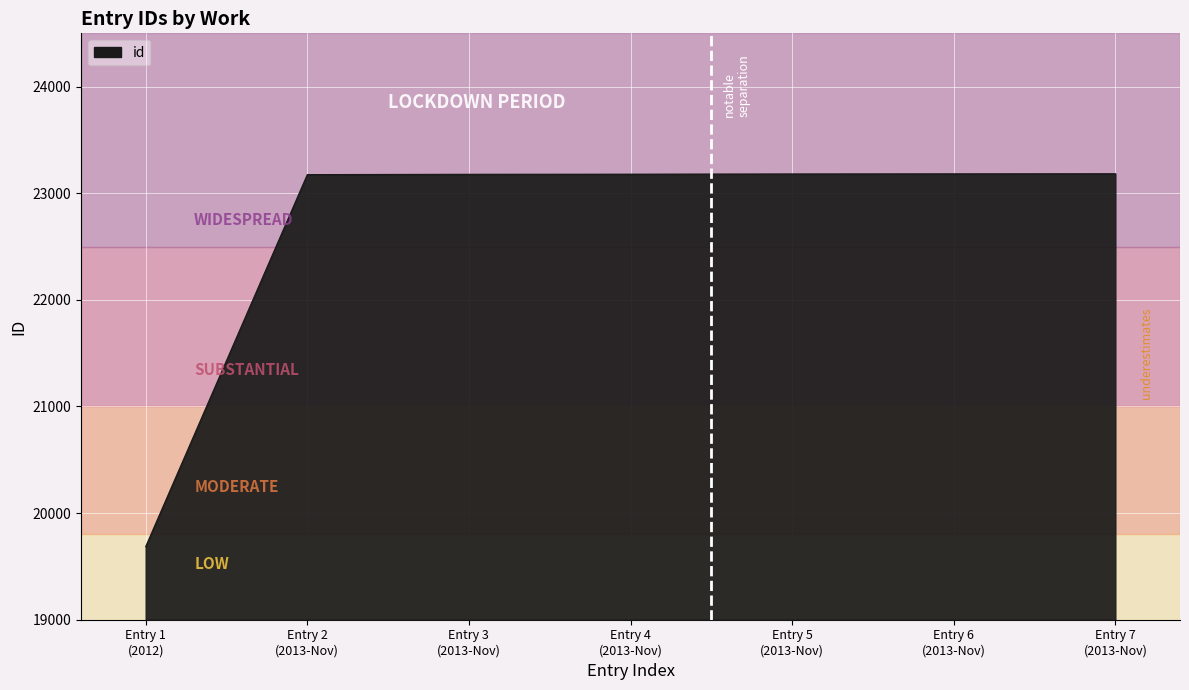

What is the minimum value shown in the chart?

19686